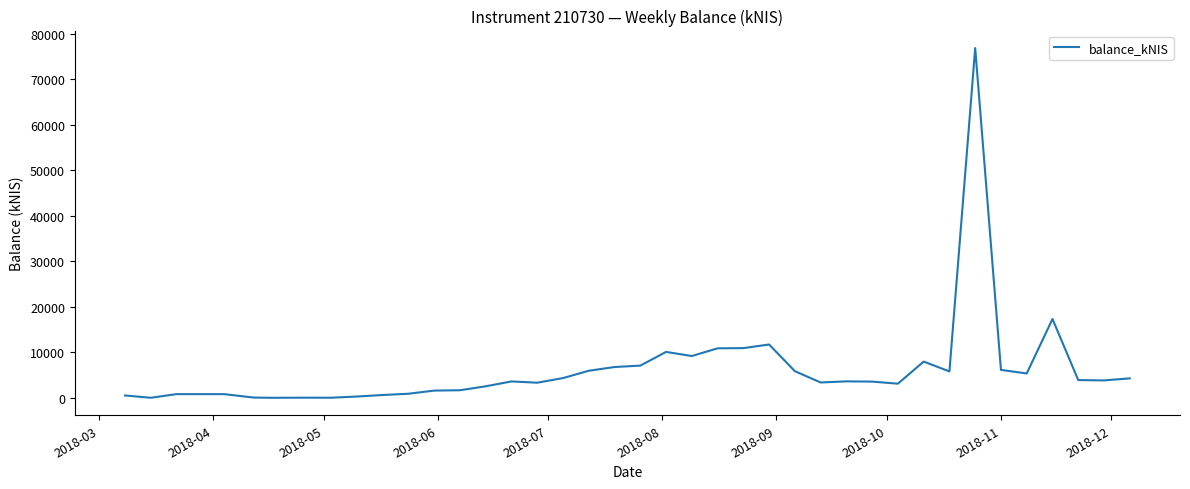

What is the difference between the maximum and minimum values?

76817.2